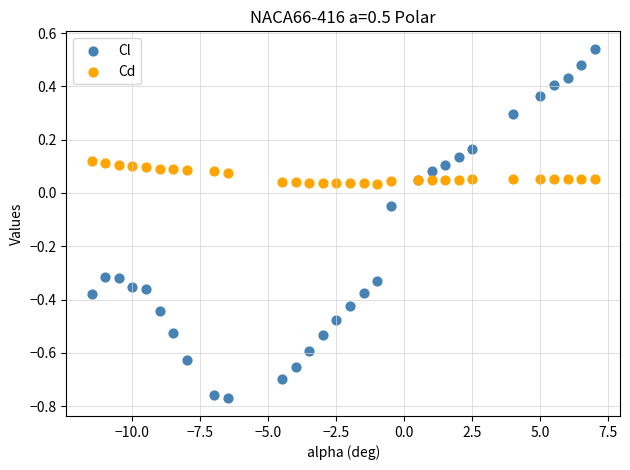

What is the X range (max minus min) for the scatter plot?

18.5